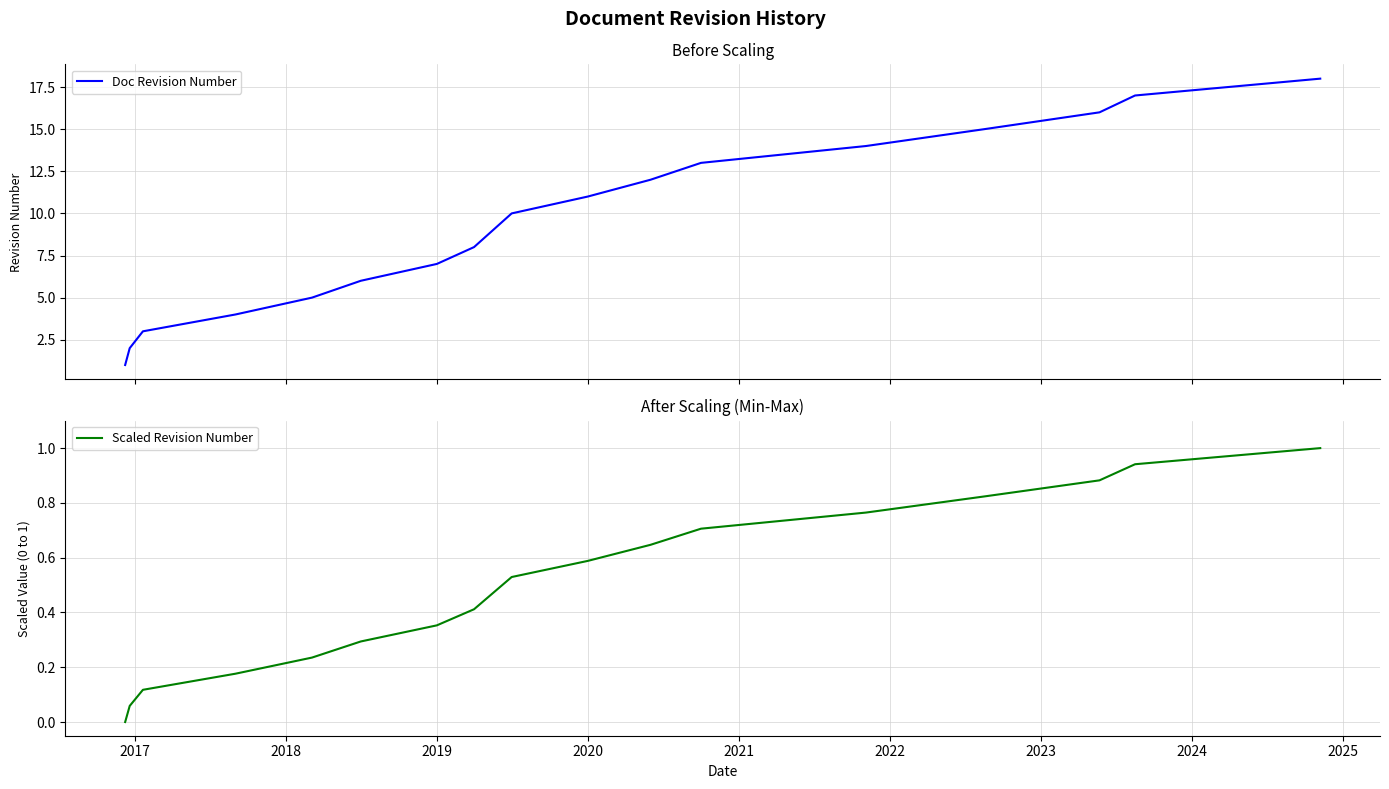

True or false: Scaled Revision Number has more than 0 points higher than both neighbors.

False